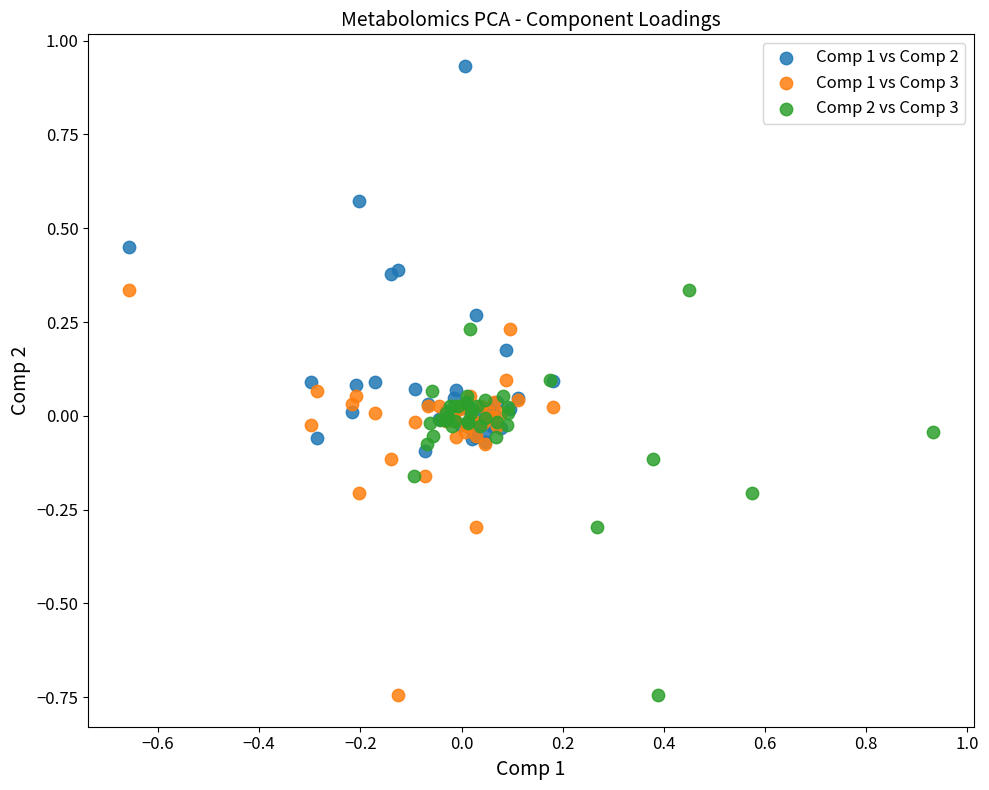

What are all the series names shown in the legend?

Comp 1 vs Comp 2, Comp 1 vs Comp 3, Comp 2 vs Comp 3